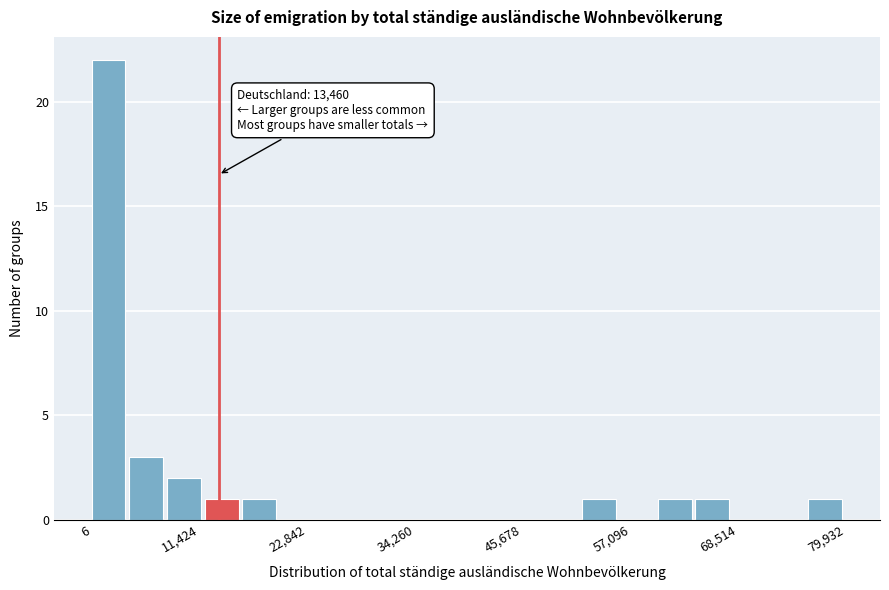

Around what value on the x-axis is the tallest bar? Give the approximate position of its centre, as read against the axis.

2000